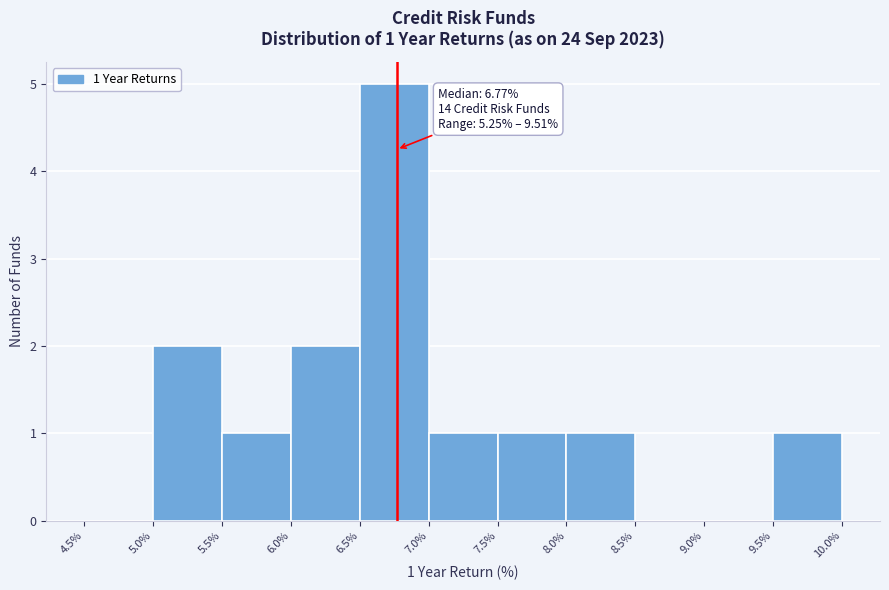

Which range on the x-axis has the tallest bar?

6.5% to 7.0%